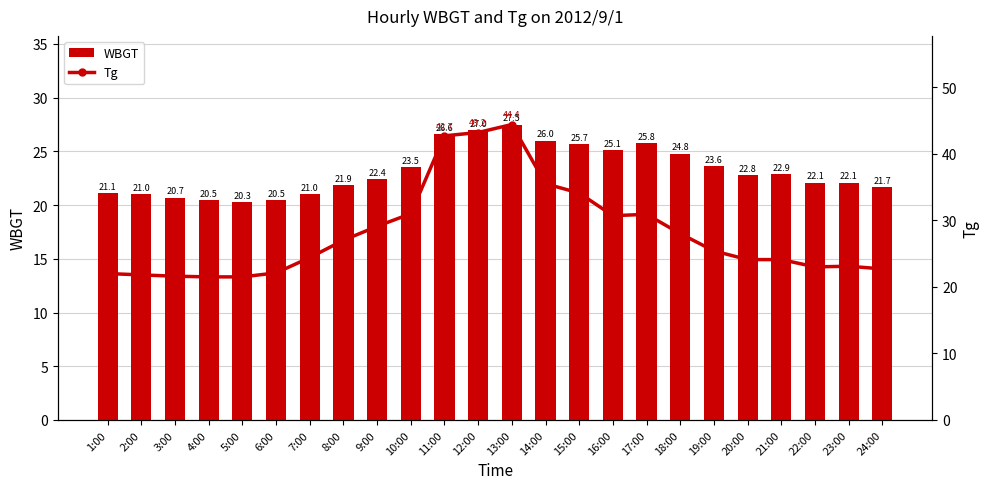

At which label does Tg reach its peak?

13:00